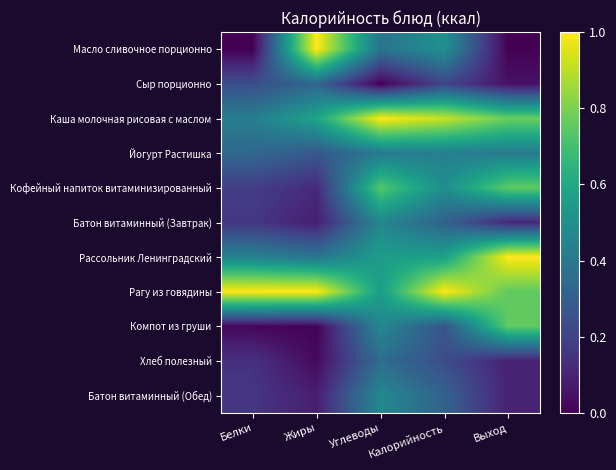

At which category is the sum across all series the highest?

Углеводы